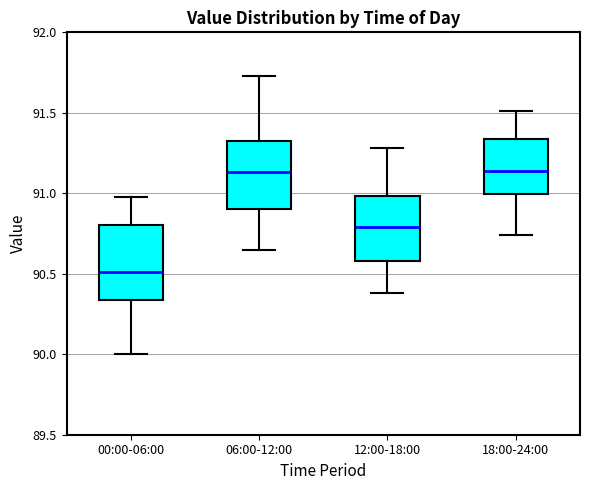

Where is the upper edge of the box for 12:00-18:00 on the y-axis? The values are not printed on the chart, so give them approximately, as read against the axis.

91.00